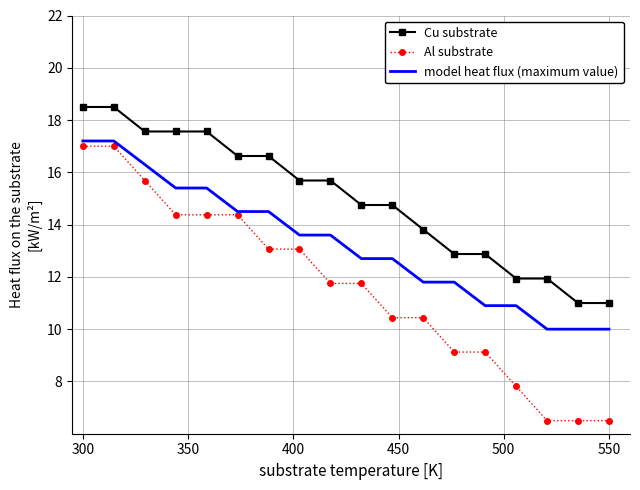

True or false: model heat flux (maximum value) and Cu substrate cross at least once.

False